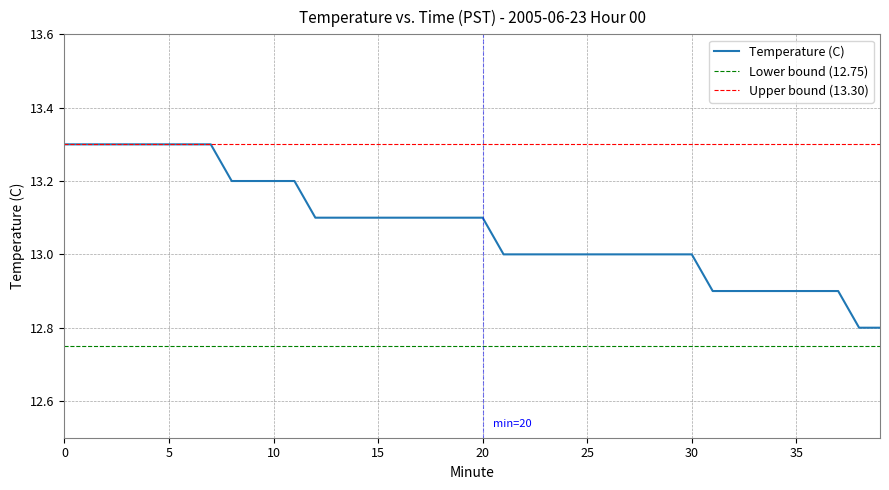

What is the difference between the maximum and minimum values?

0.5